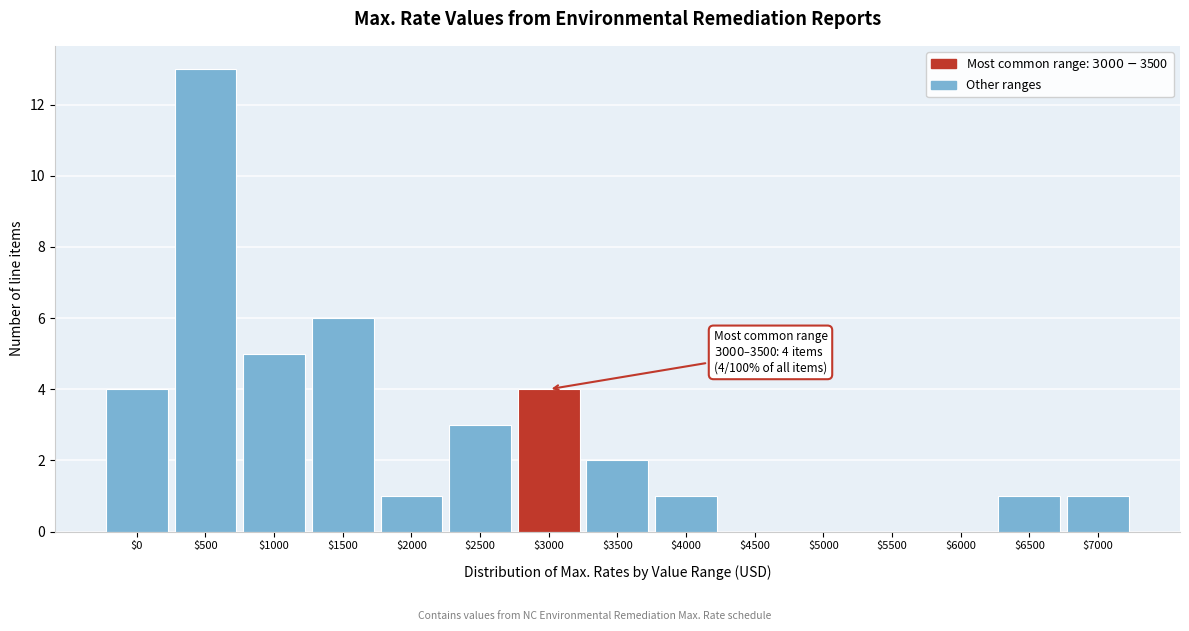

Read the value at $1000.

5